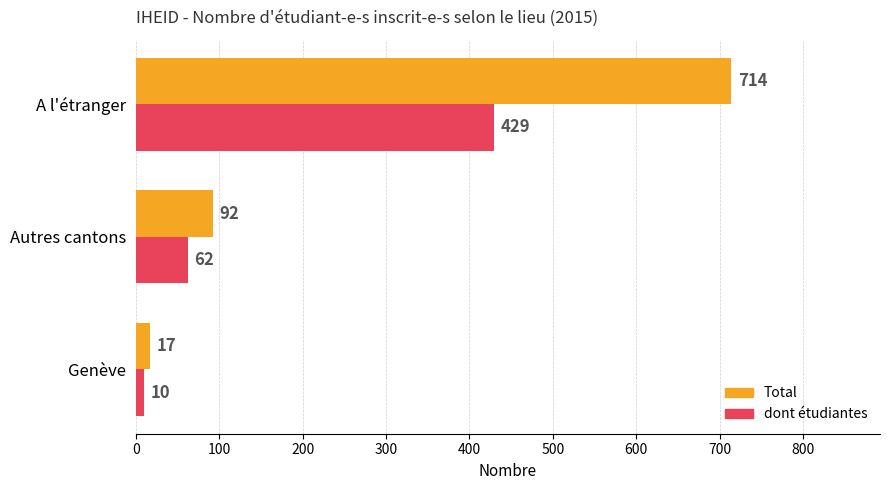

Count the Total values in the range 17 to 714.

3